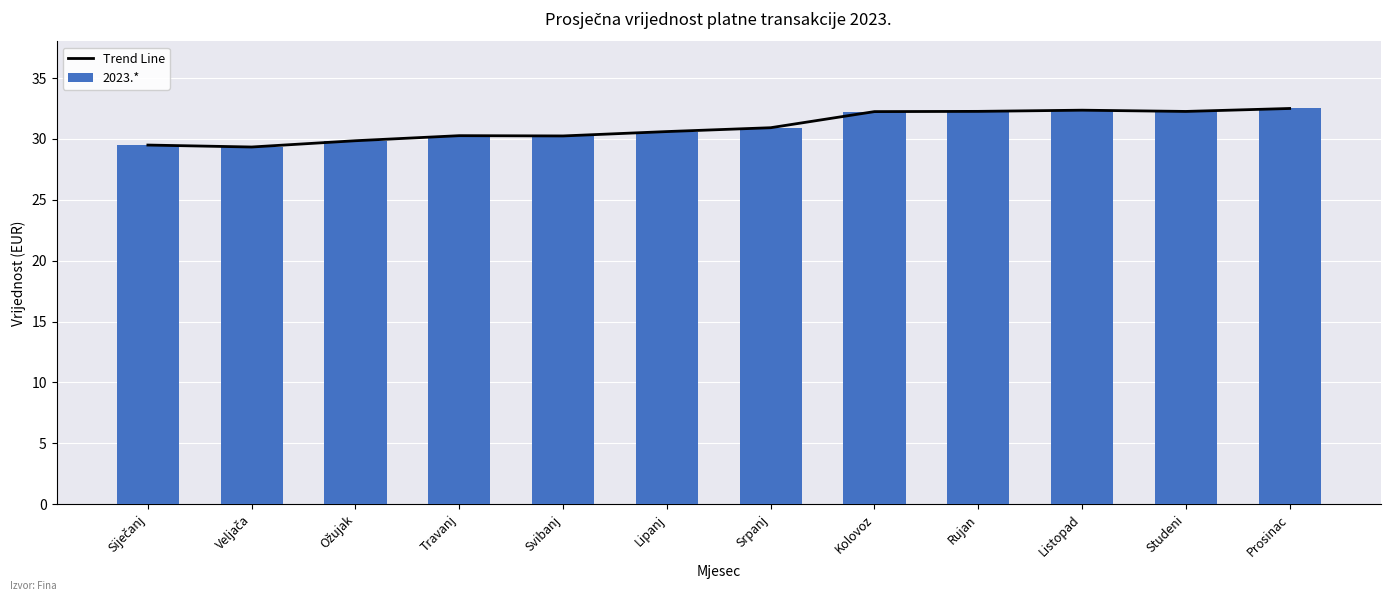

List the labels in order of 2023.* value, largest first.

Prosinac, Listopad, Rujan, Studeni, Kolovoz, Srpanj, Lipanj, Travanj, Svibanj, Ožujak, Siječanj, Veljača